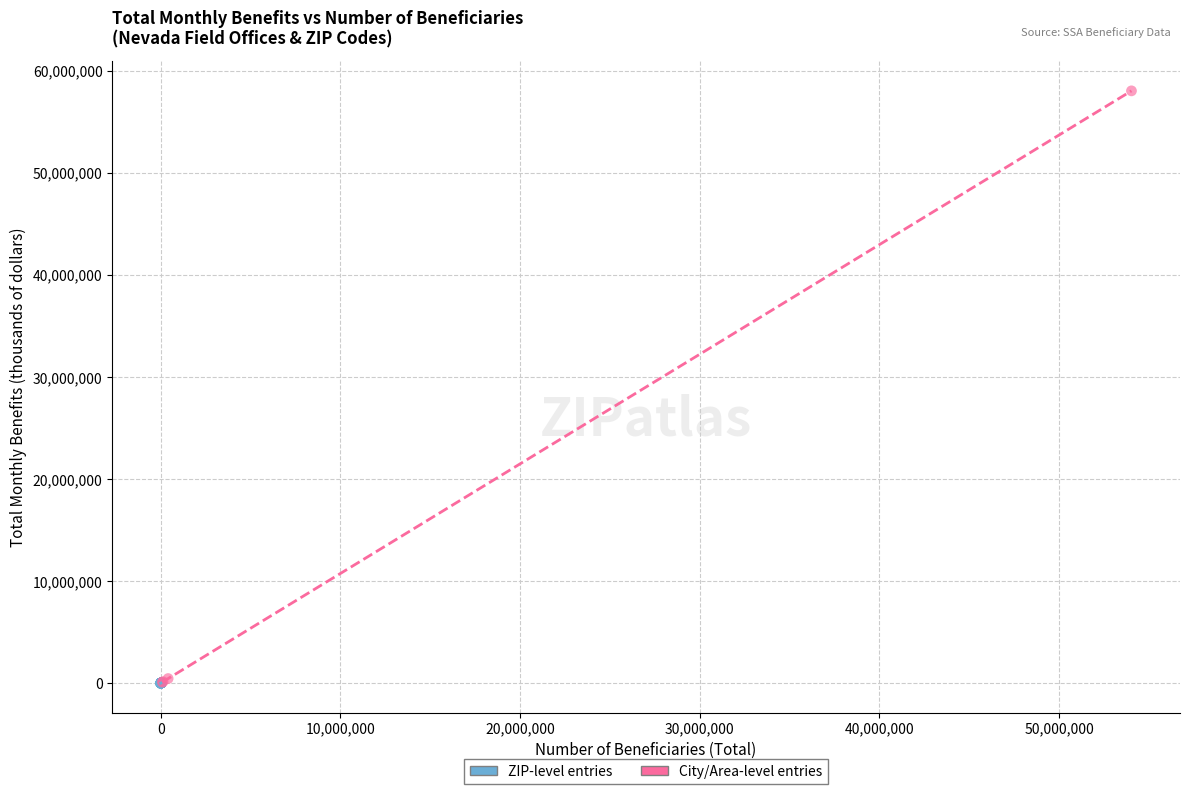

Which series contains the highest Y value?

City/Area-level entries